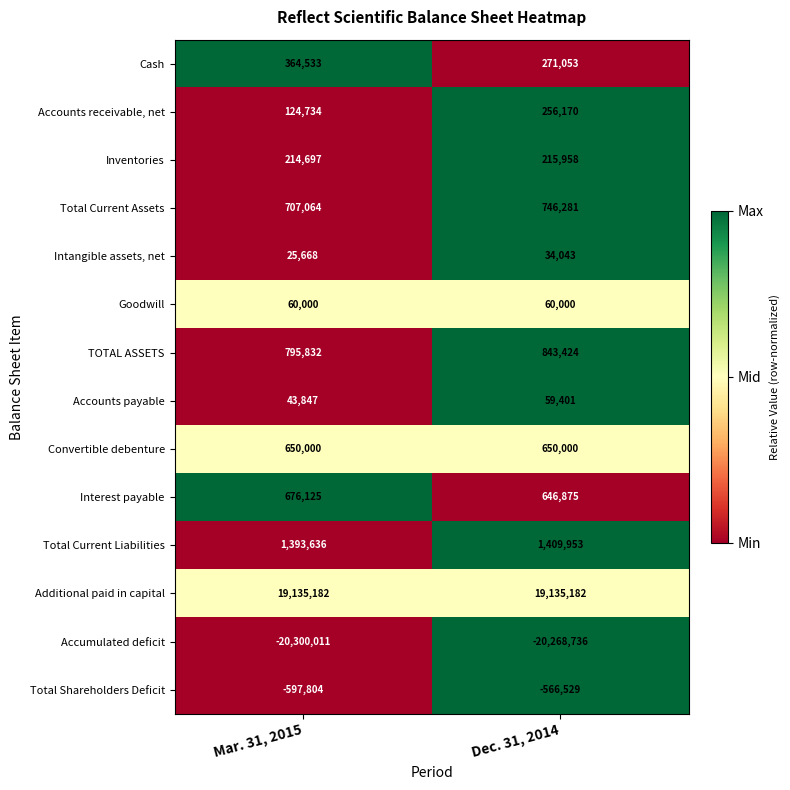

Count the number of categories in the chart.

2